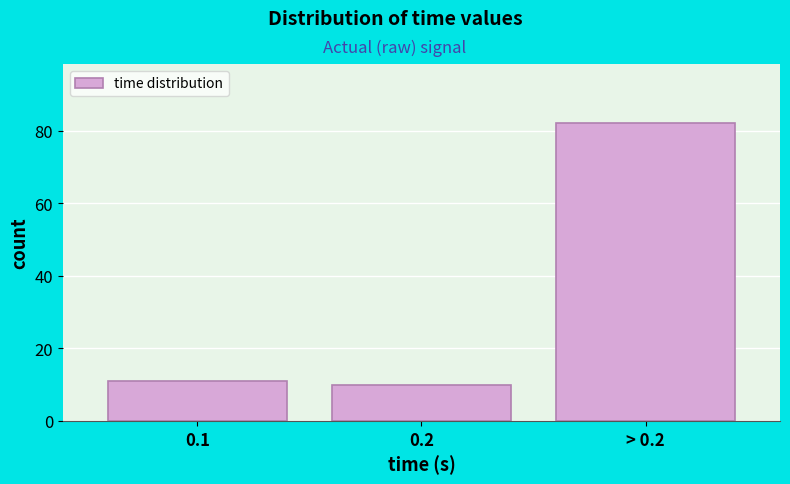

Reading left to right, list all the values displayed in this chart.

11	10	82